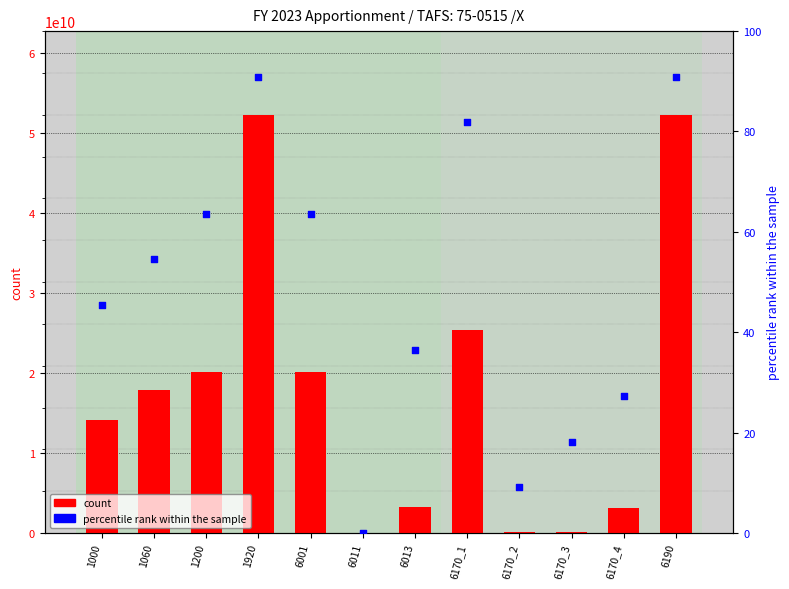

Is the value of percentile rank within the sample at 6170_1 greater than the value of count at 1920?

No